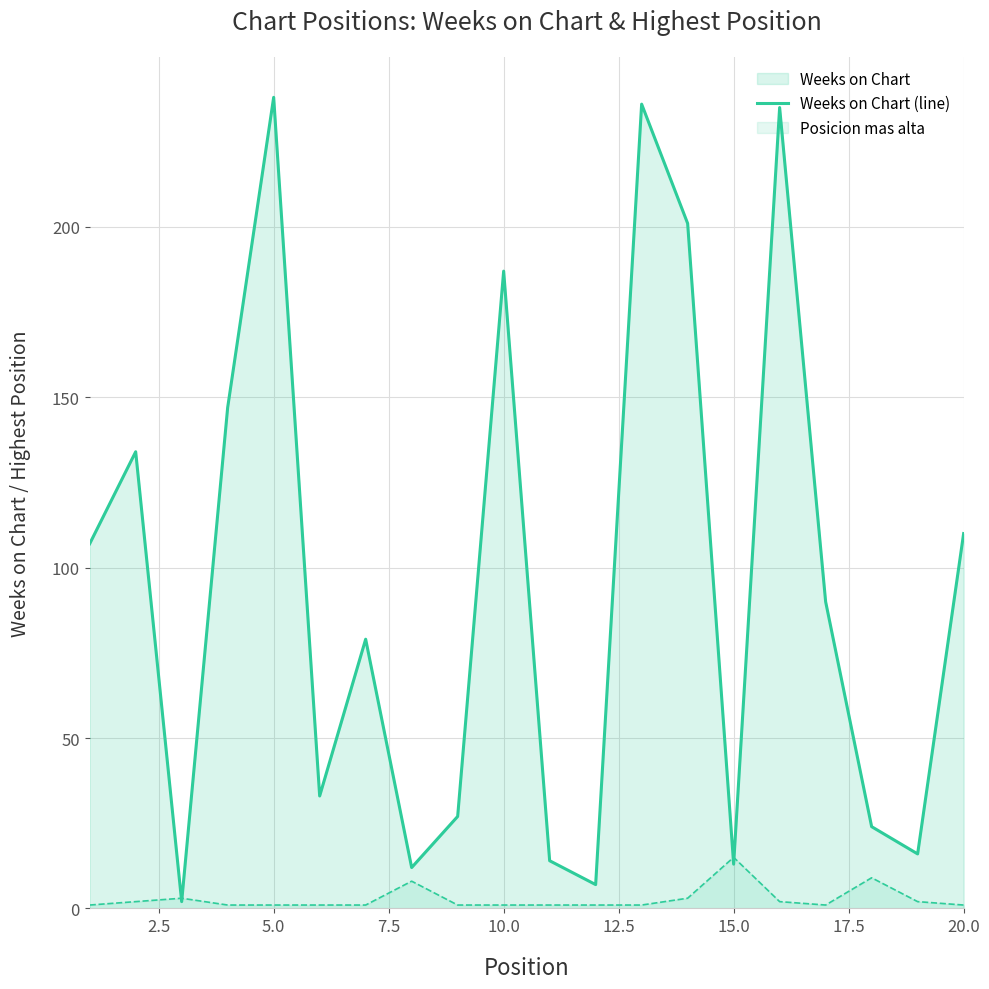

List the series in order of their overall mean, lowest first.

Posicion mas alta, Weeks on Chart line